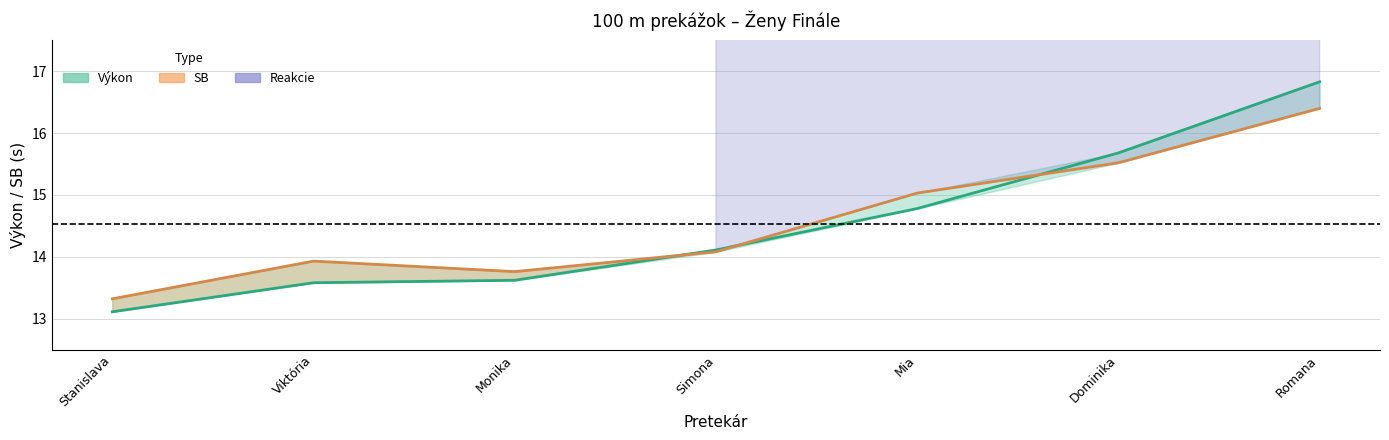

The Výkon series shows 3.3 at Dominika. True or false?

False